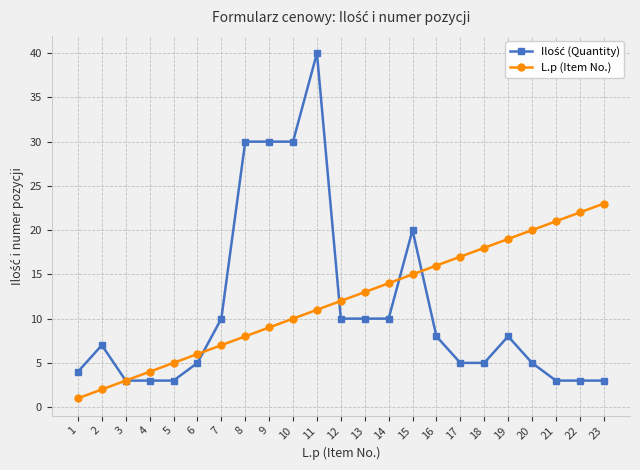

At which category is the sum across all series the highest?

11